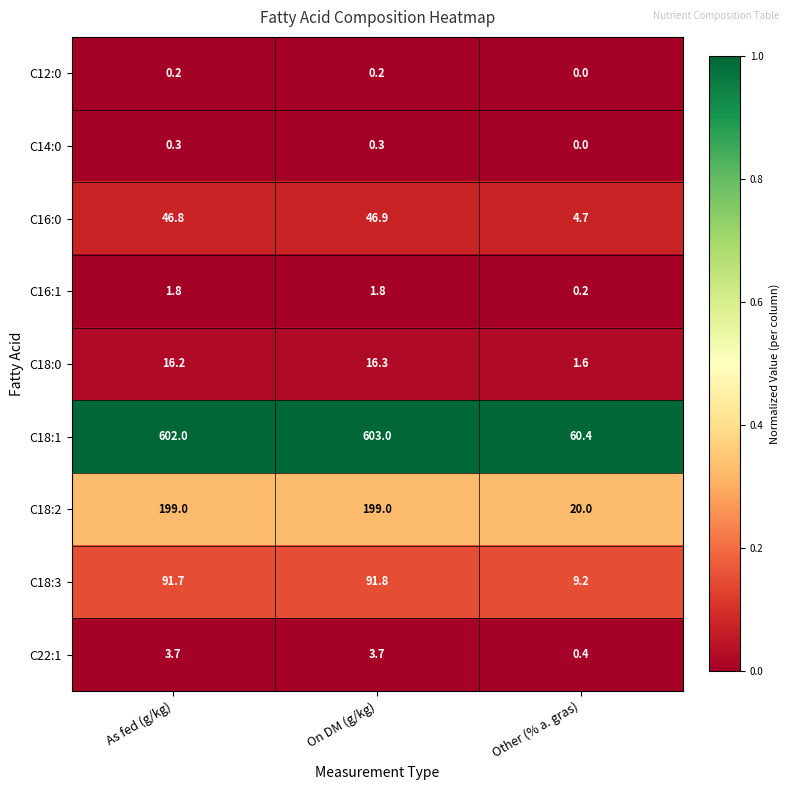

At how many categories does at least one series exceed 0?

3